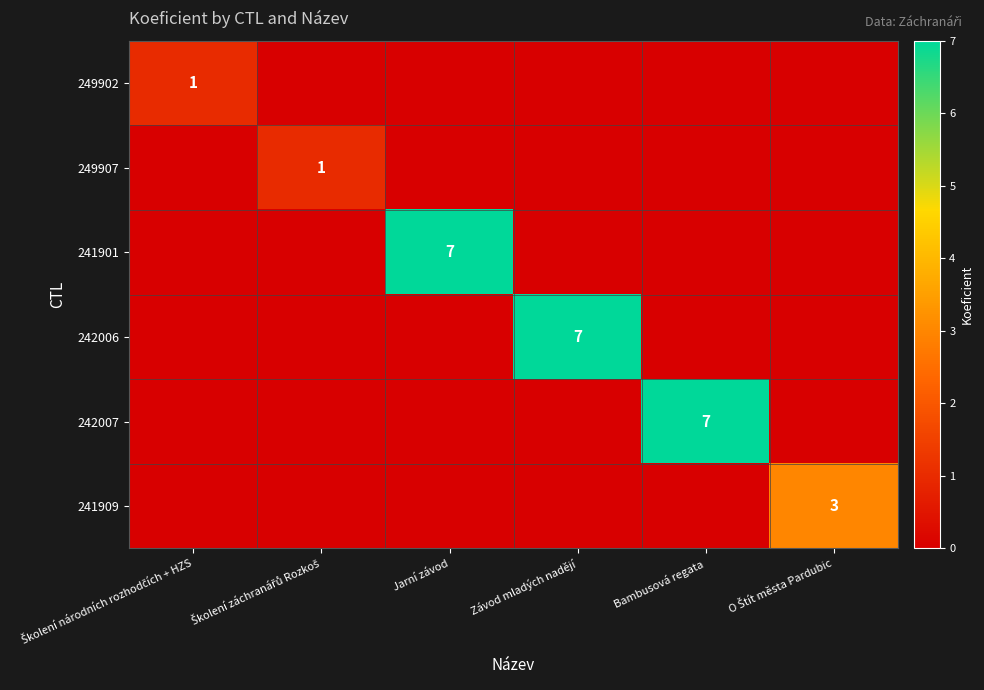

The 242007 series shows -4 at O Štít města Pardubic. True or false?

False